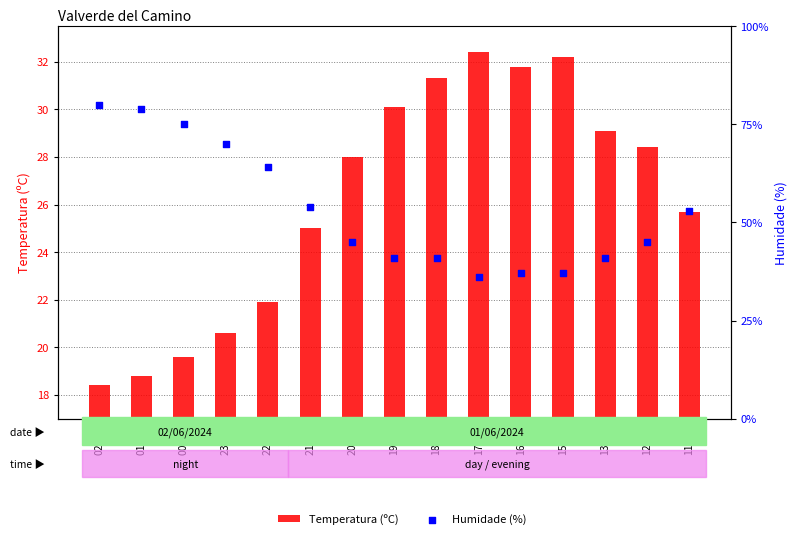

At how many categories does at least one series exceed 79?

1